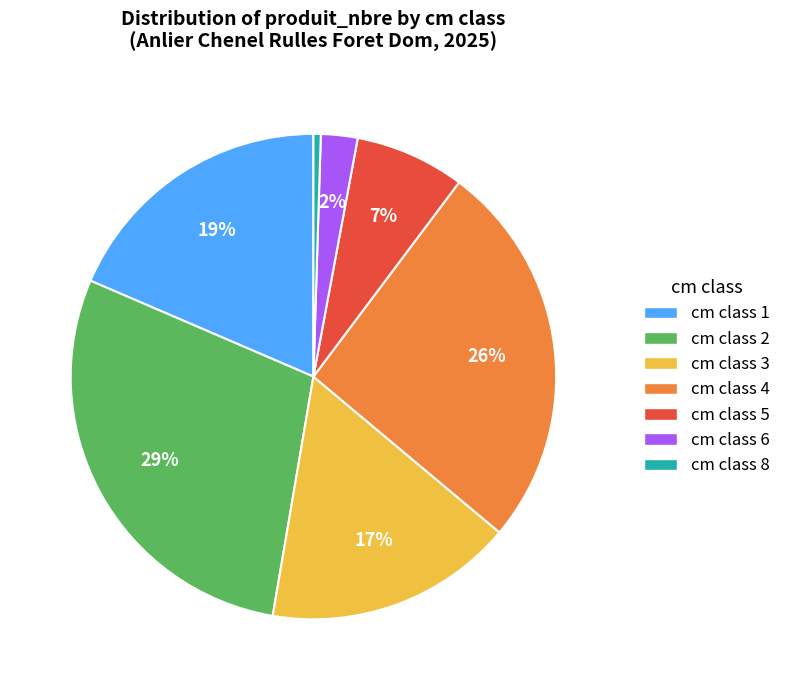

Count the number of slices in the pie.

7